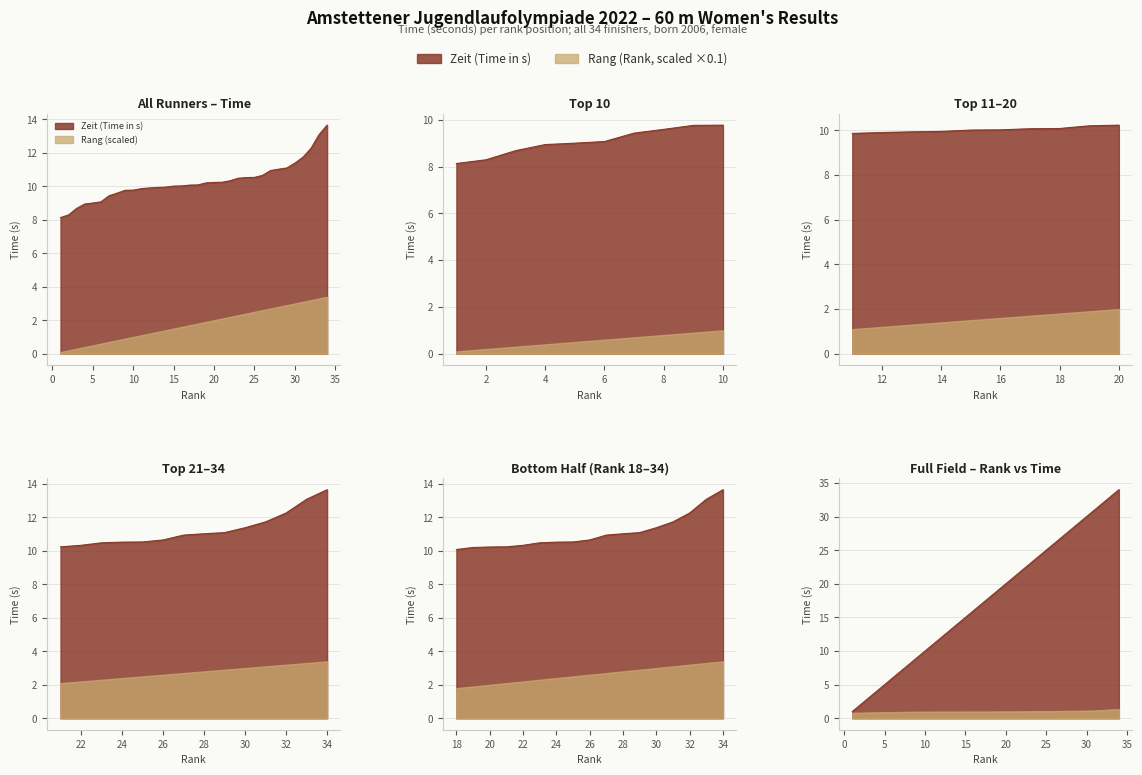

At how many categories does at least one series exceed 6?

34